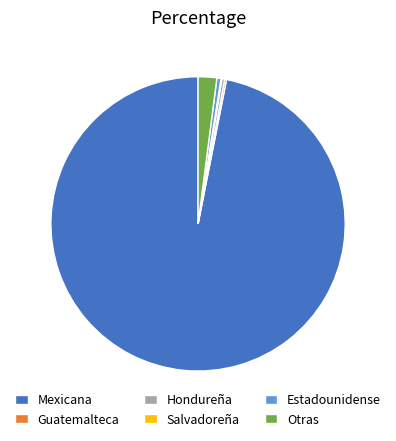

The Estadounidense slice represents 0% of the pie. True or false?

True